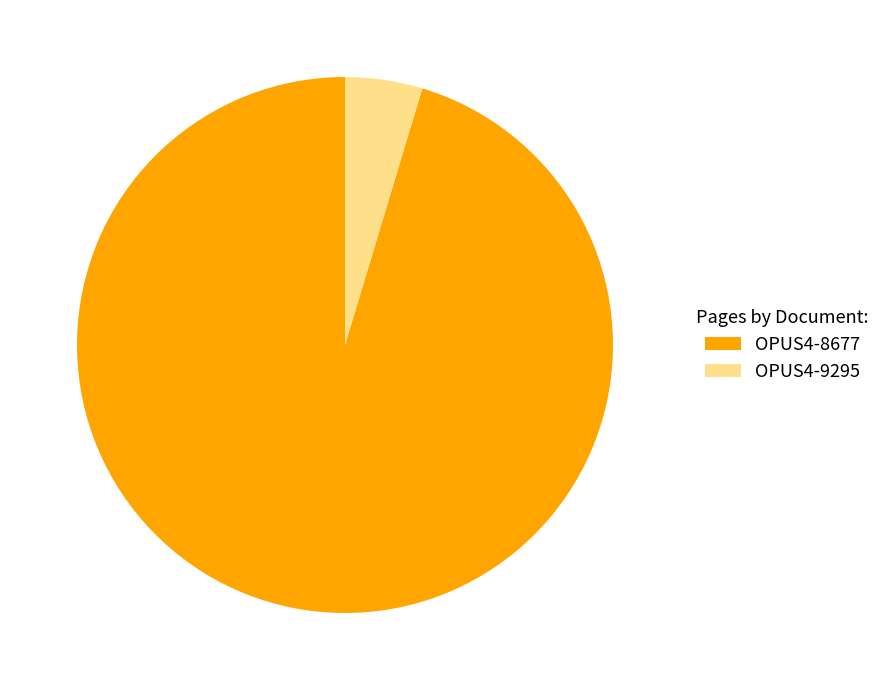

To the nearest percent, what percentage of the pie is OPUS4-8677?

95%